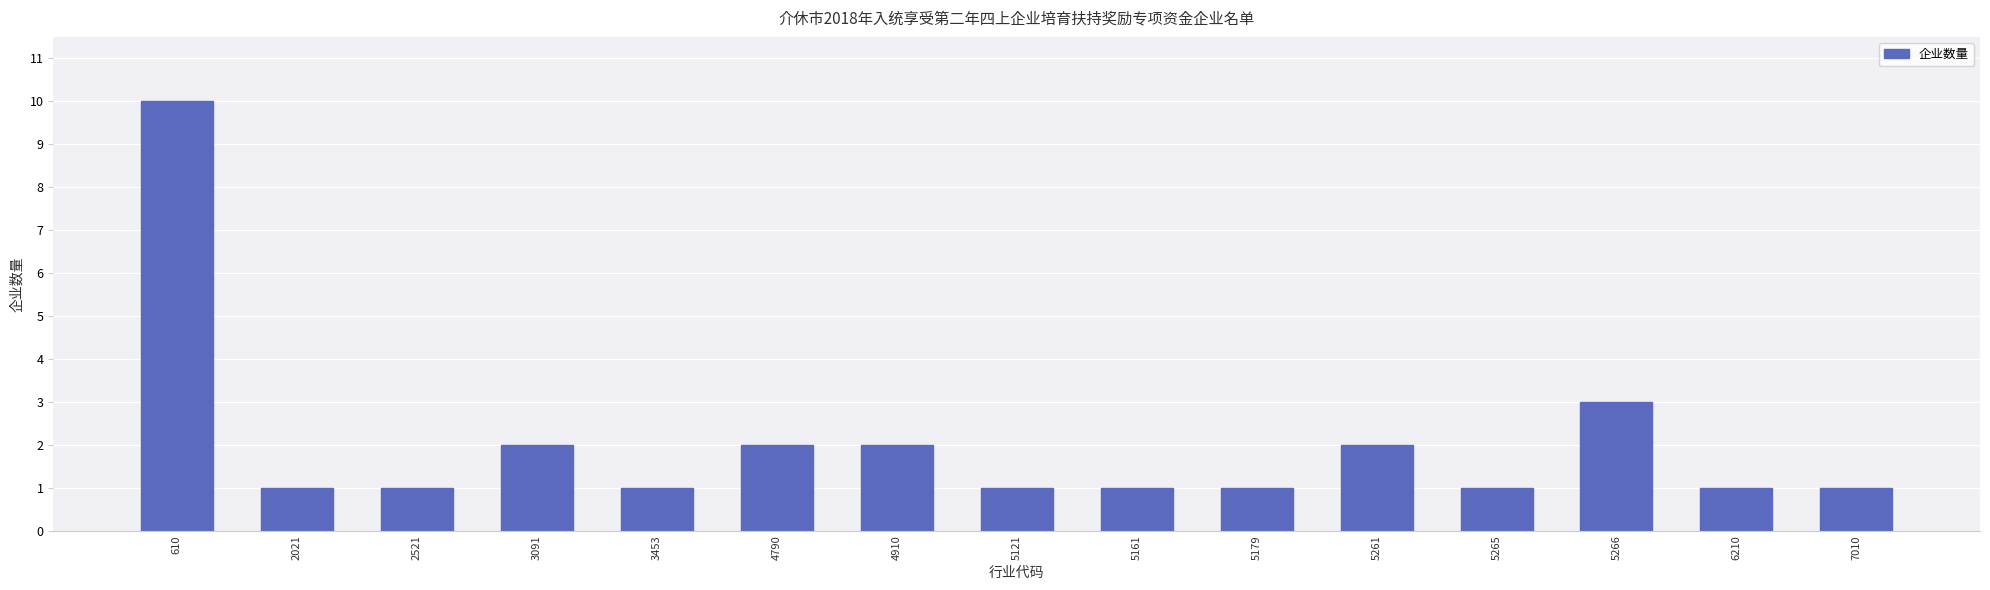

What is the smallest value displayed?

1